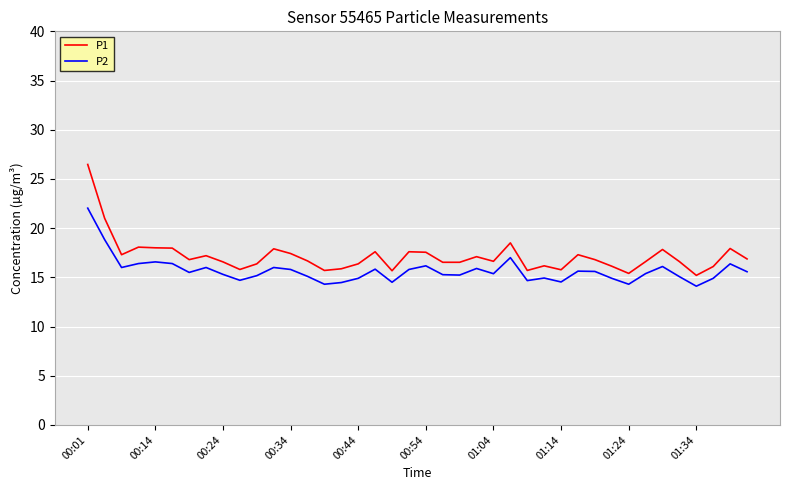

What is the lowest value of the P2 series?

14.1